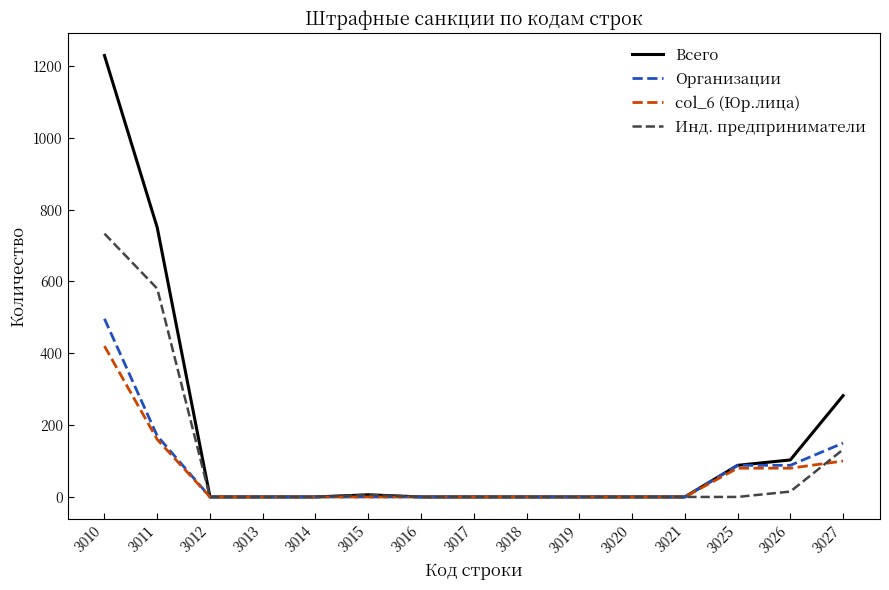

At which label is Инд. предприниматели closest to 366?

3011